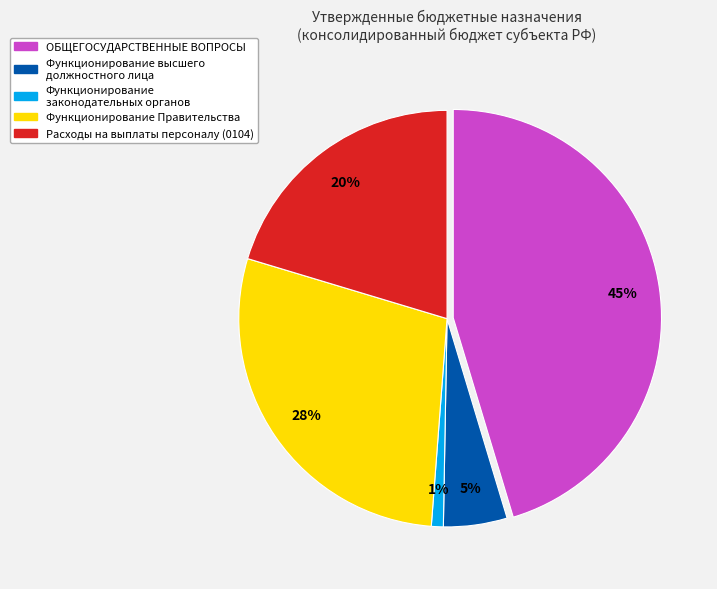

What is the total percentage of ОБЩЕГОСУДАРСТВЕННЫЕ ВОПРОСЫ and Функционирование законодательных органов?

46.3%